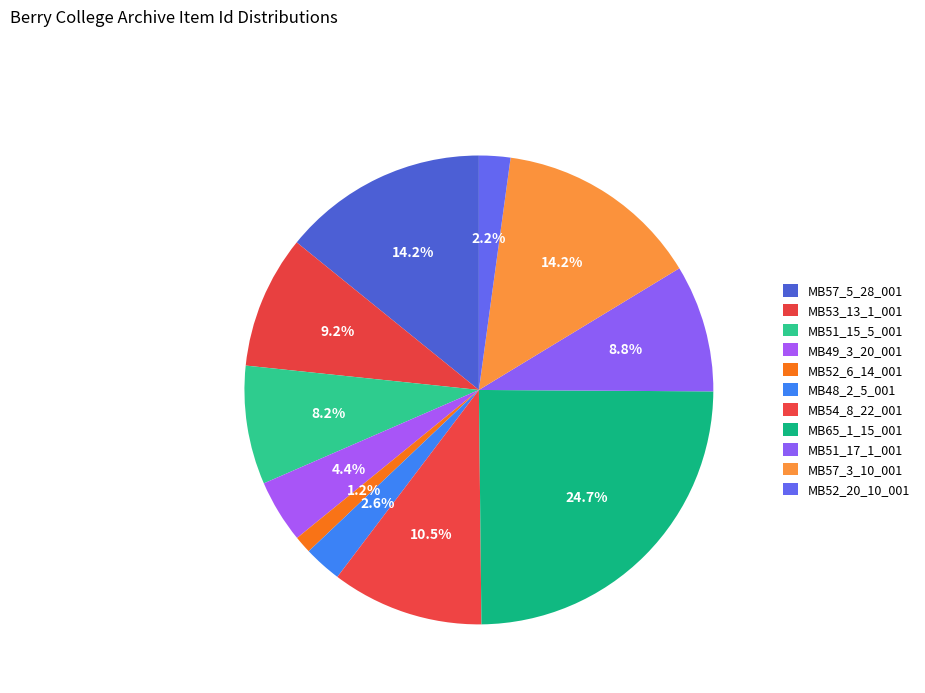

Is MB51_17_1_001 the majority of the pie?

No